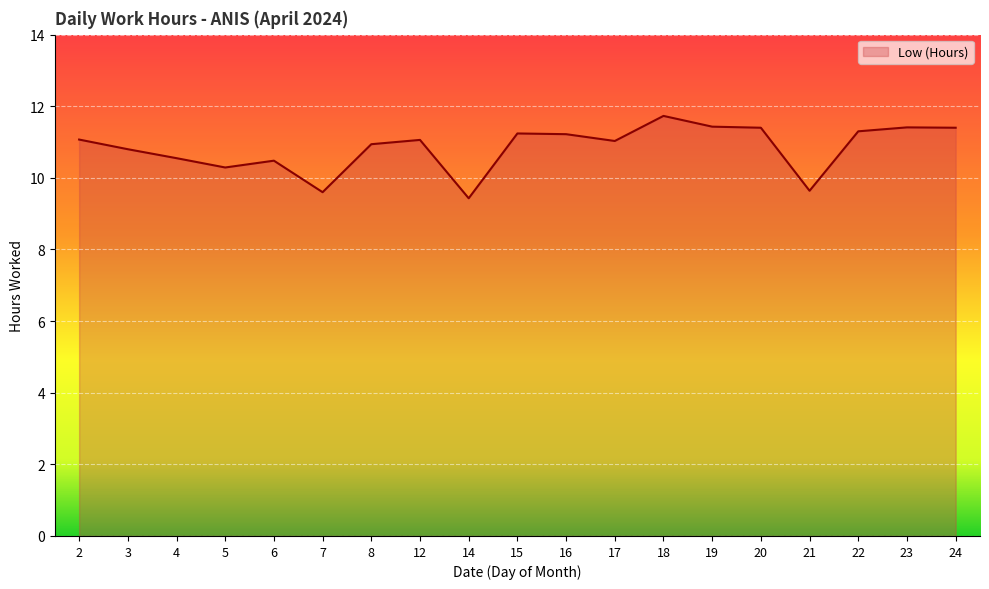

Which has a higher value, 23 or 7?

23